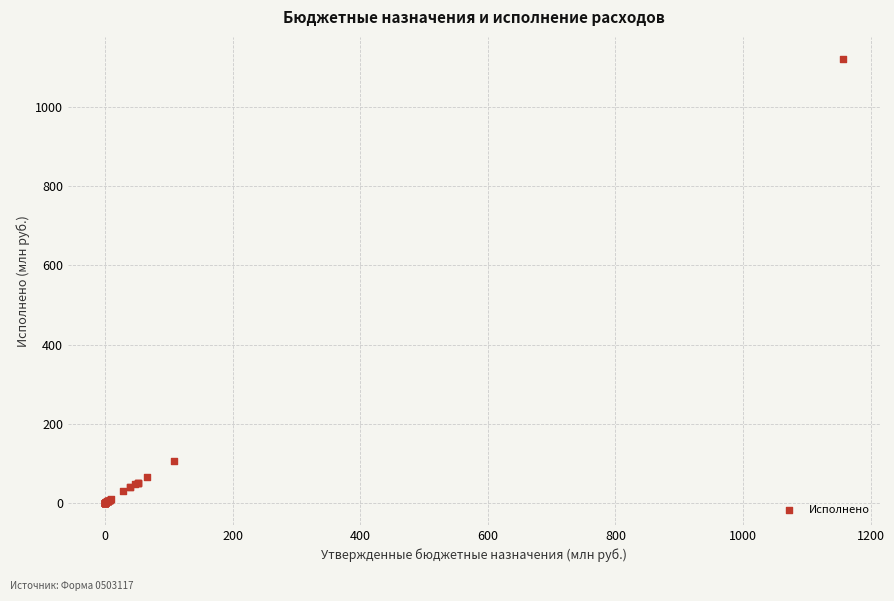

What Y value in the scatter plot is closest to 561?

106.8